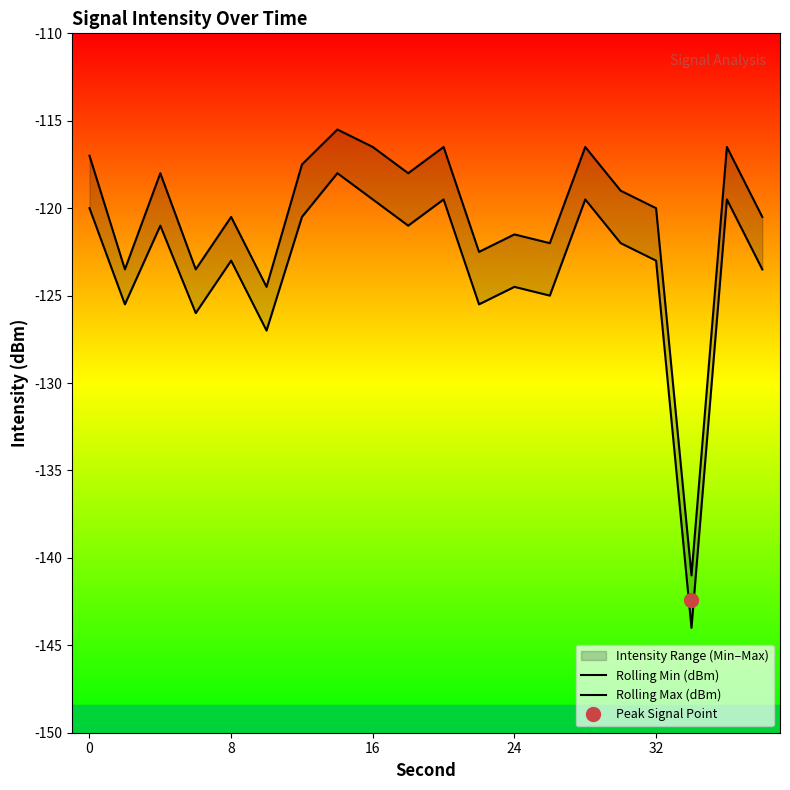

What is the minimum value shown in the chart?

-144.0